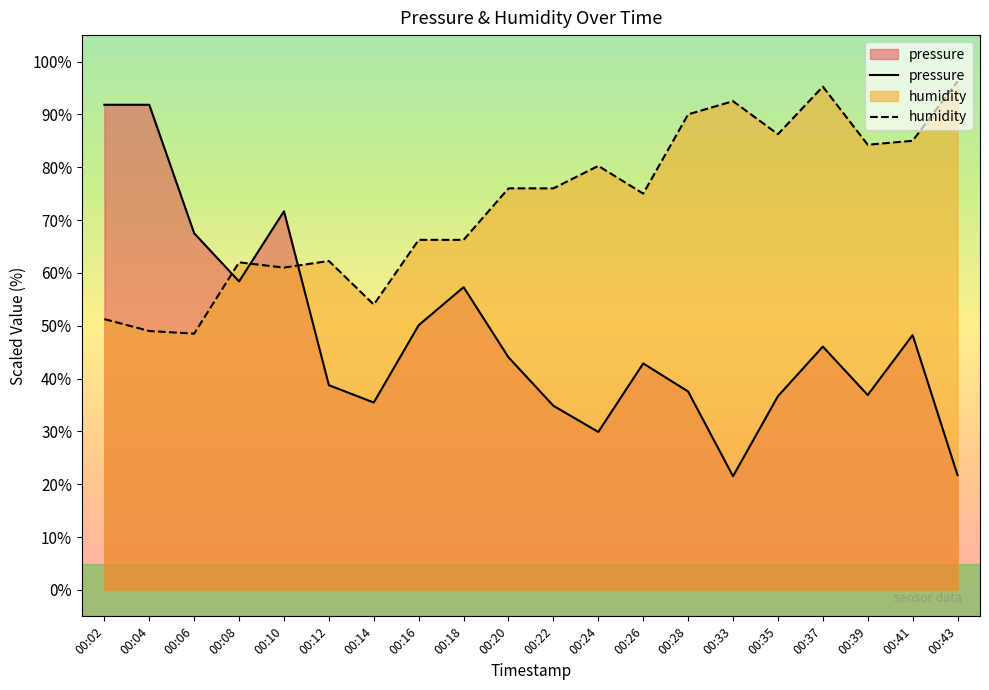

Reading right to left, transcribe all the data shown in this chart.

pressure: 21.7	48.2	36.9	46.1	36.7	21.5	37.5	42.9	29.9	34.9	44.0	57.3	50.1	35.5	38.8	71.7	58.4	67.5	91.8	91.8
humidity: 96.2	85.0	84.3	95.3	86.3	92.5	90.0	75.0	80.2	76.0	76.0	66.3	66.3	54.0	62.2	61.0	62.0	48.5	49.0	51.2